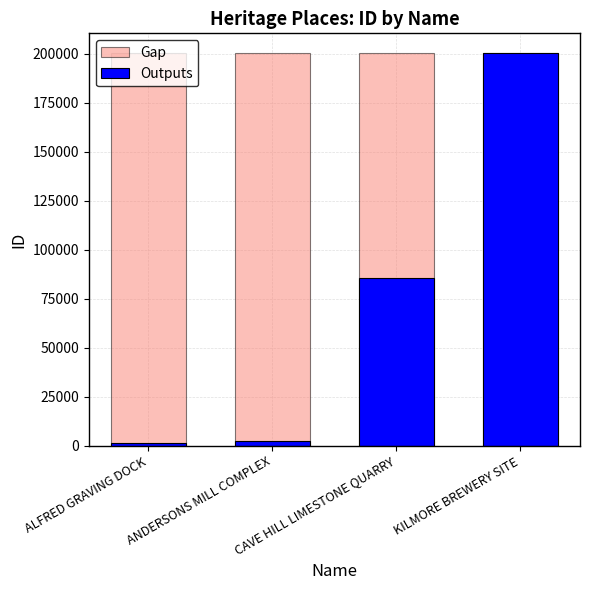

What position from the left is KILMORE BREWERY SITE?

4